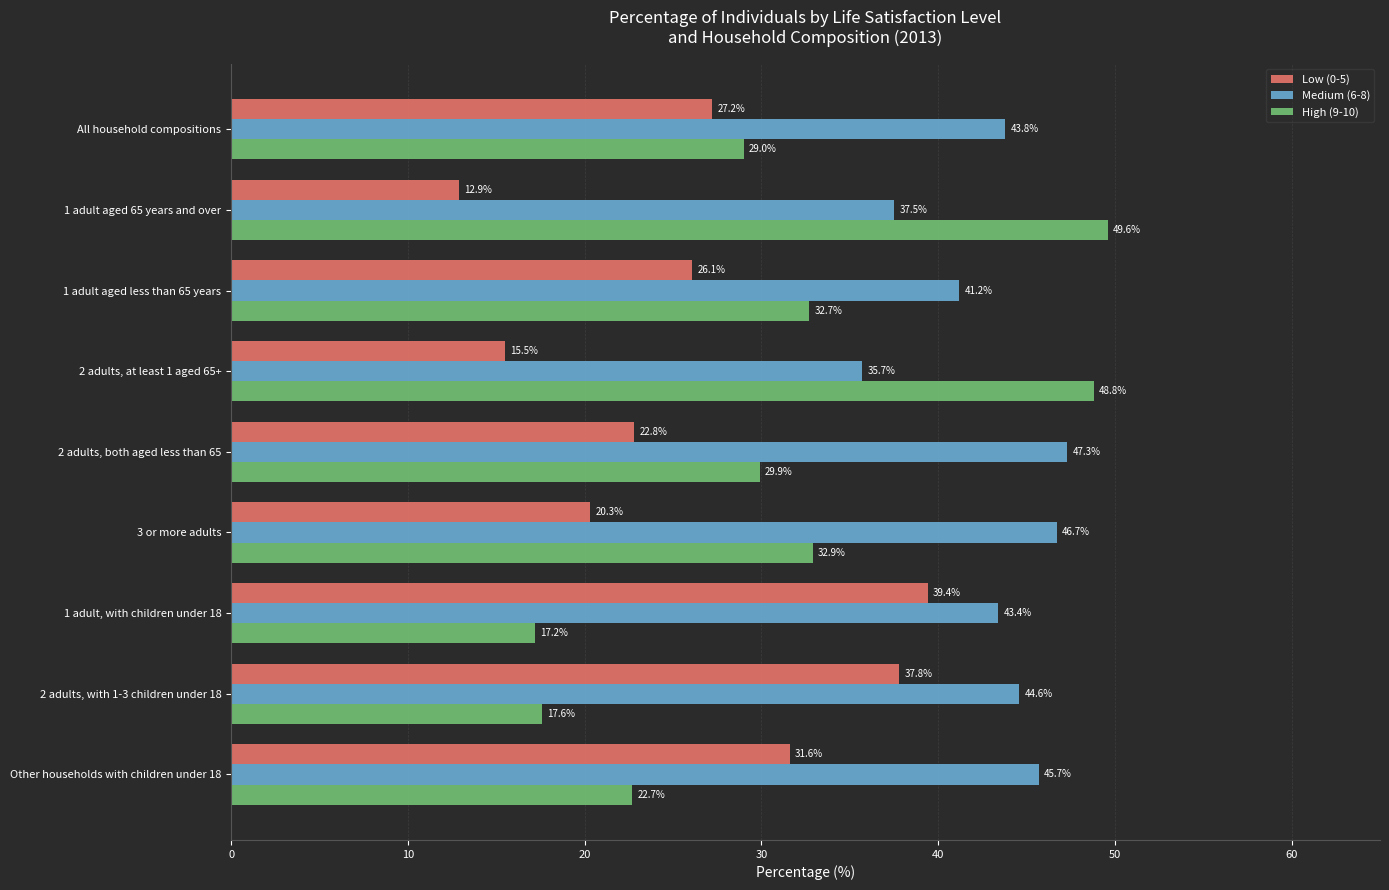

True or false: Low (0-5) has a value of 4.5 at 2 adults, at least 1 aged 65+.

False